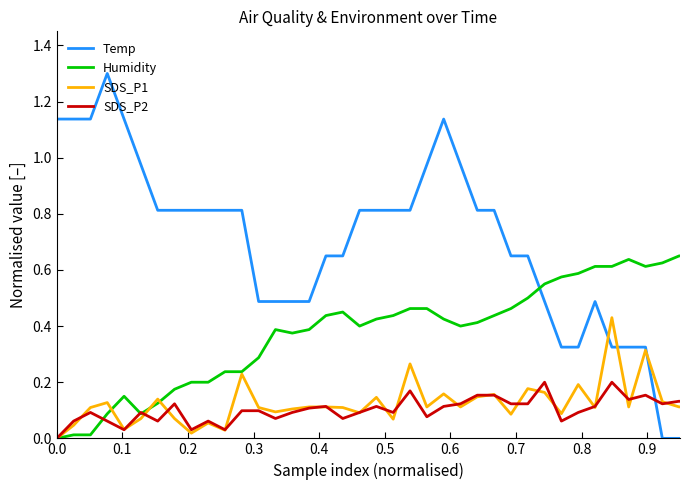

Which series has the largest range (max minus min)?

Temp